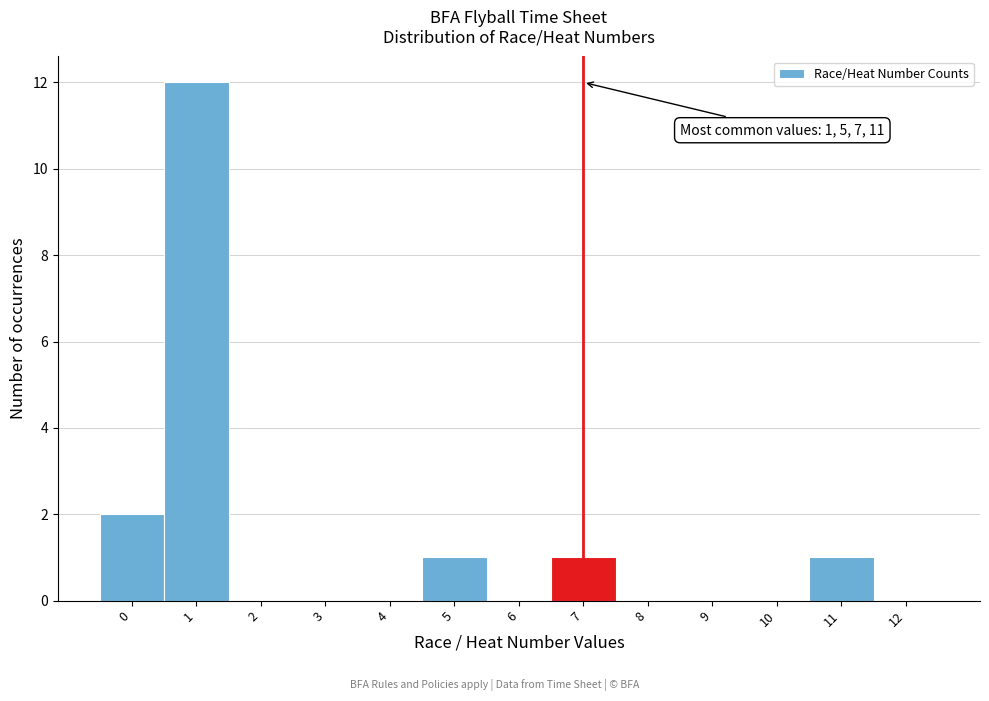

Over which range of the x-axis is the bar tallest?

0.5 to 1.5